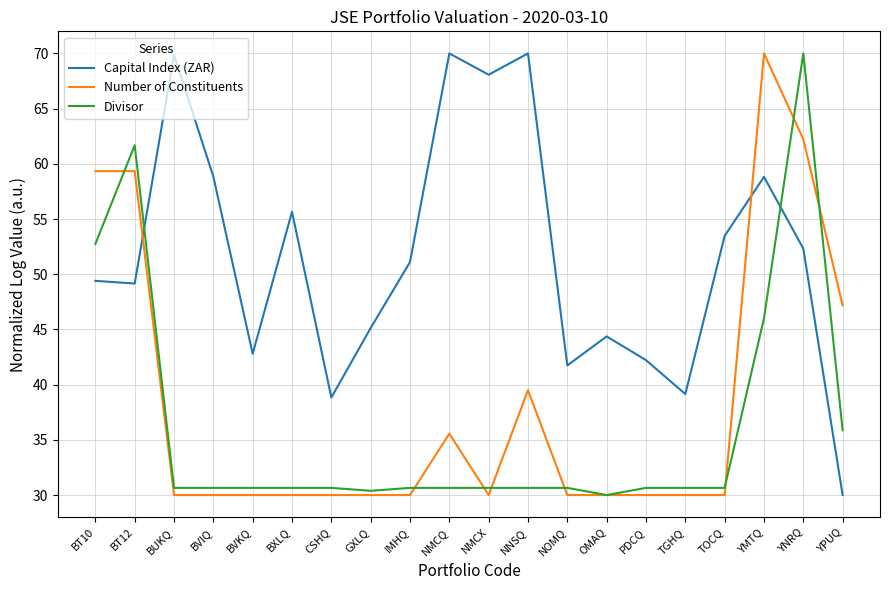

True or false: Divisor has more than 1 interior local peaks.

True